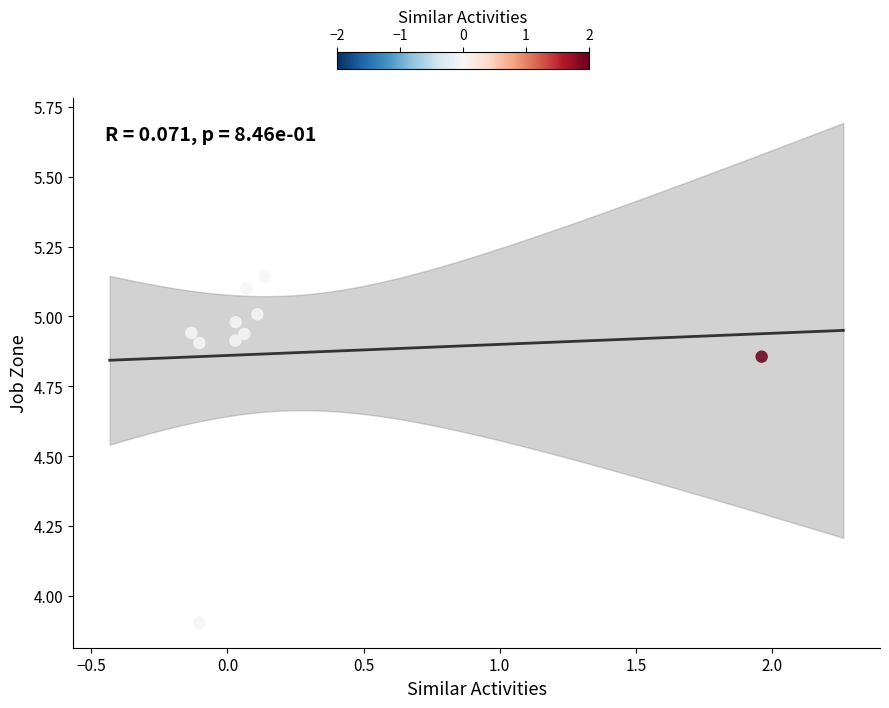

What is the range of X values (max minus min)?

2.1